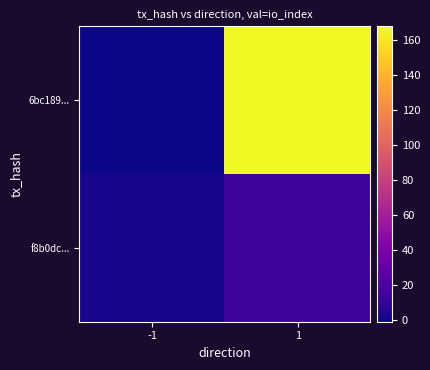

Between 1 and -1, which is larger?

1